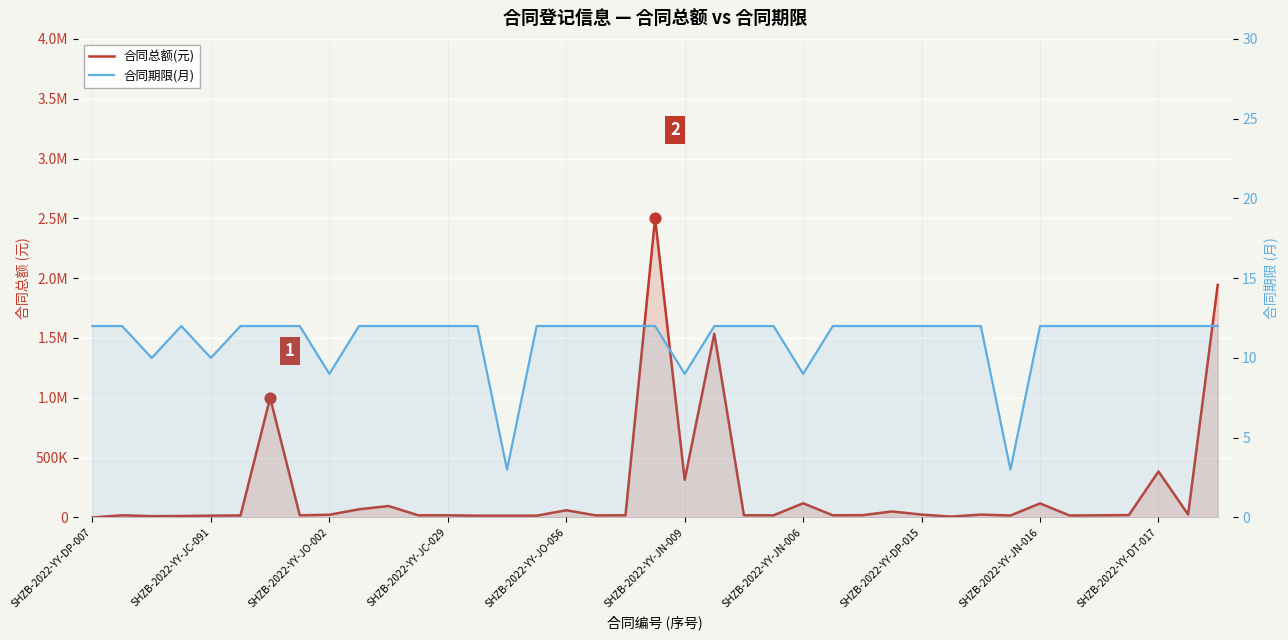

Which series has the widest spread of Y values?

合同总额(元)